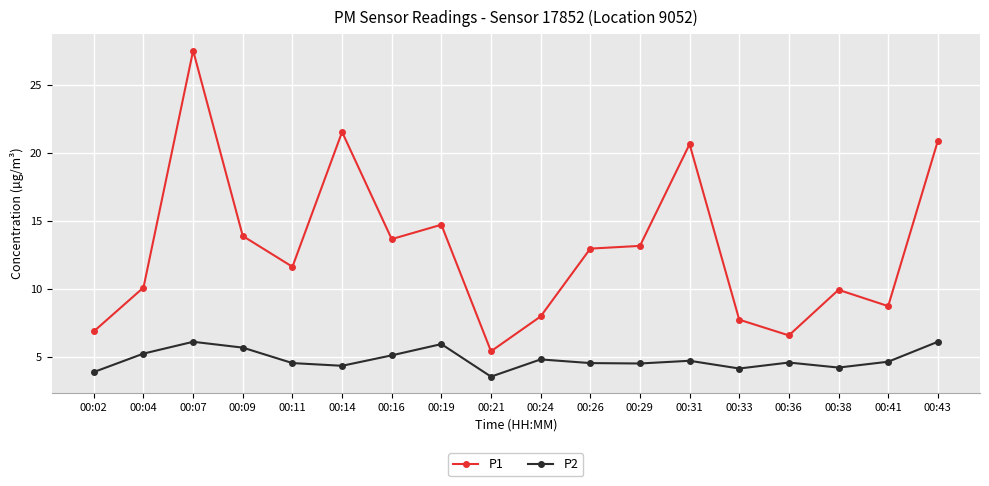

Where is the first local minimum for P1?

00:11